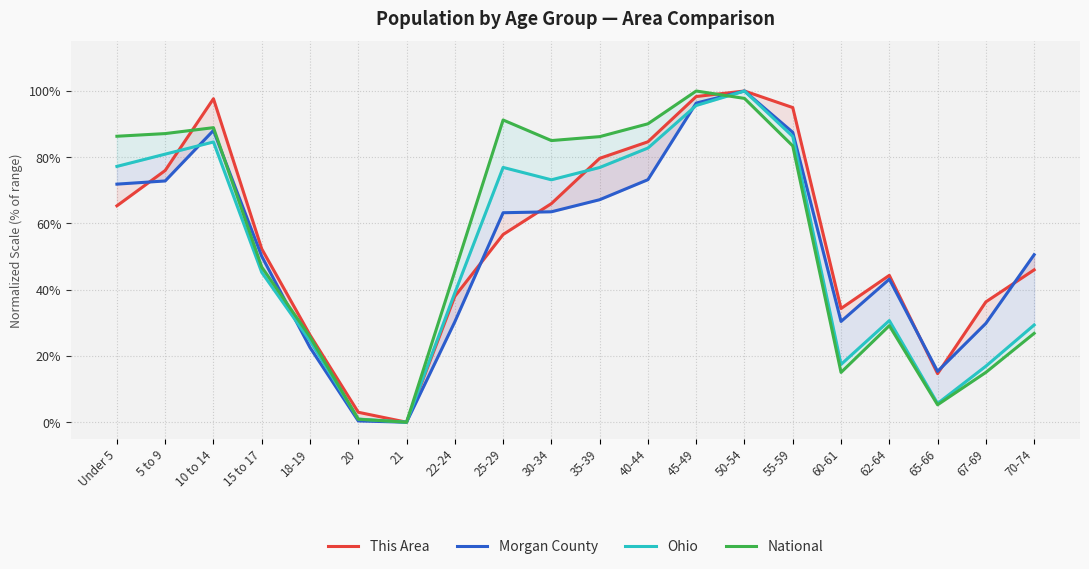

Where do This Area and Ohio first cross each other?

5 to 9 and 10 to 14